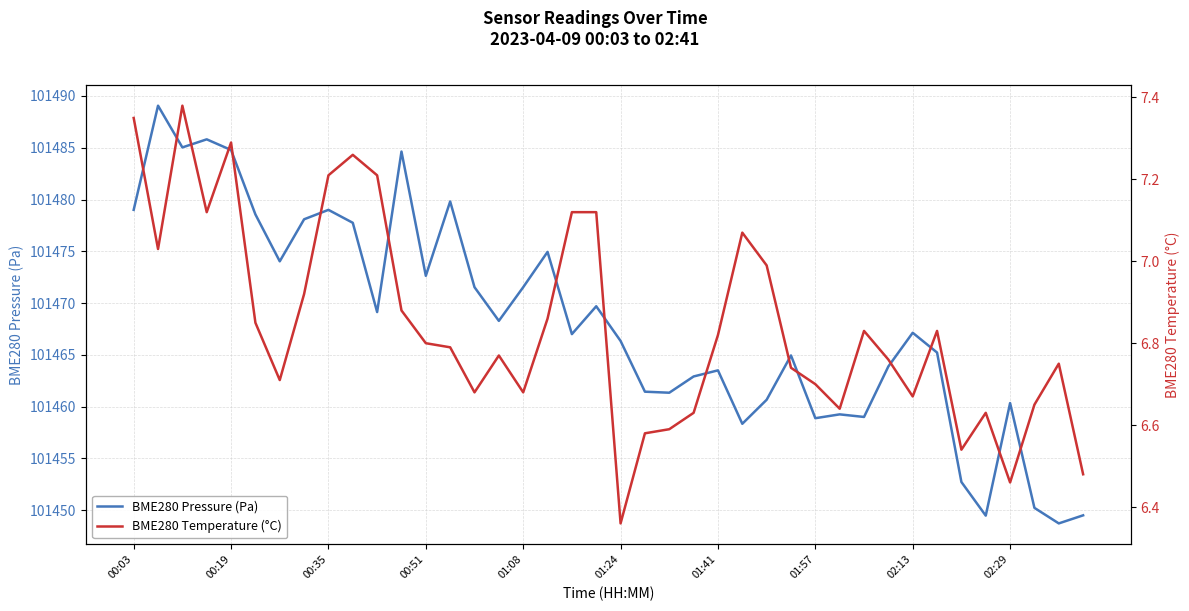

Does the chart display data point markers on the line(s)?

No